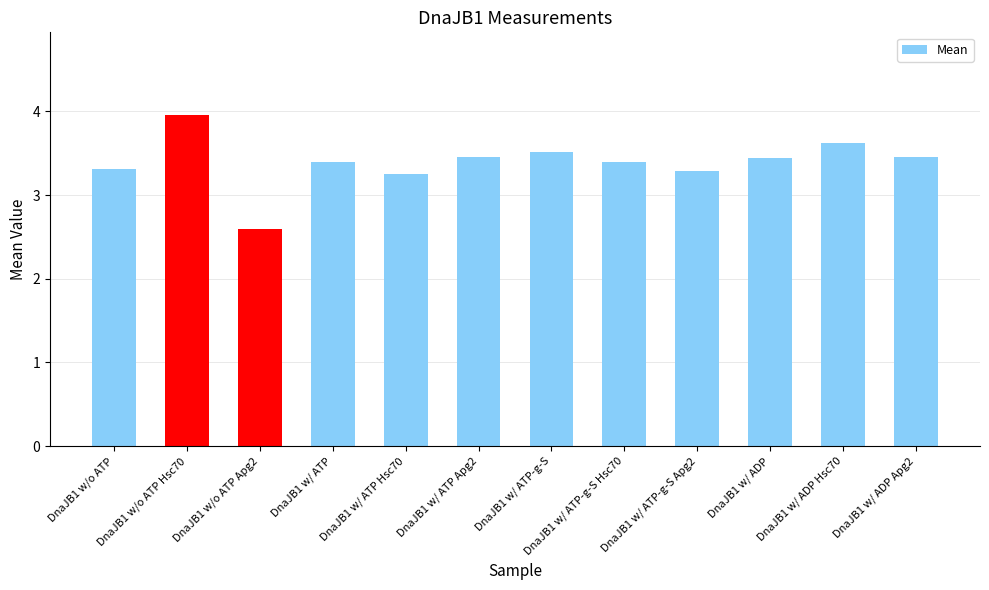

What position from the left is DnaJB1 w/ ATP-g-S Hsc70?

8